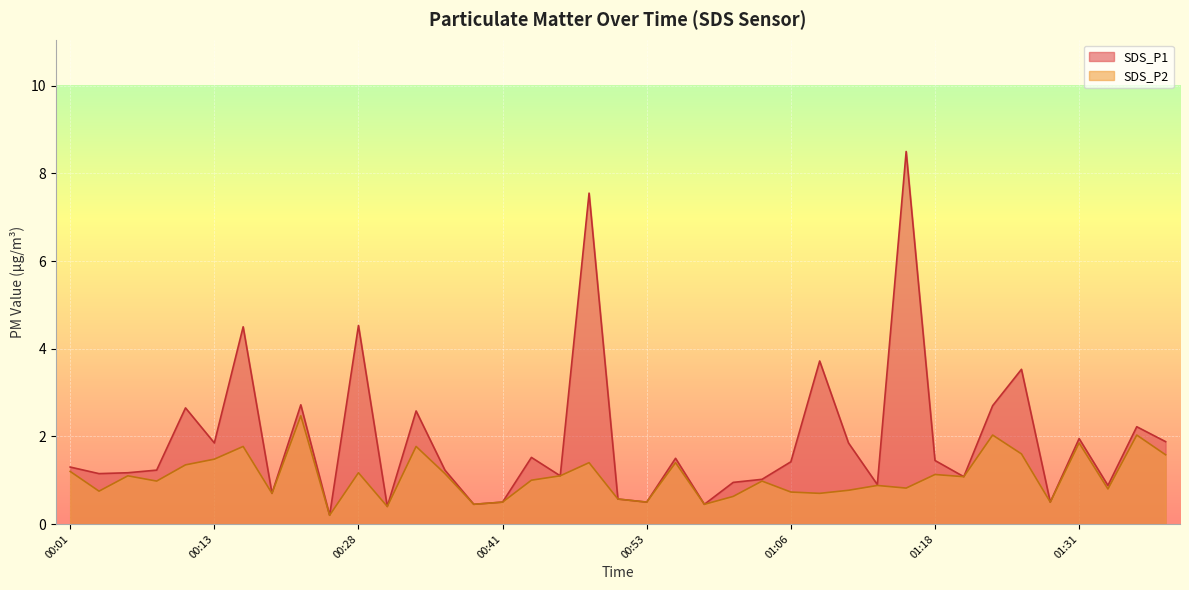

What are all the series names shown in the legend?

SDS_P1, SDS_P2